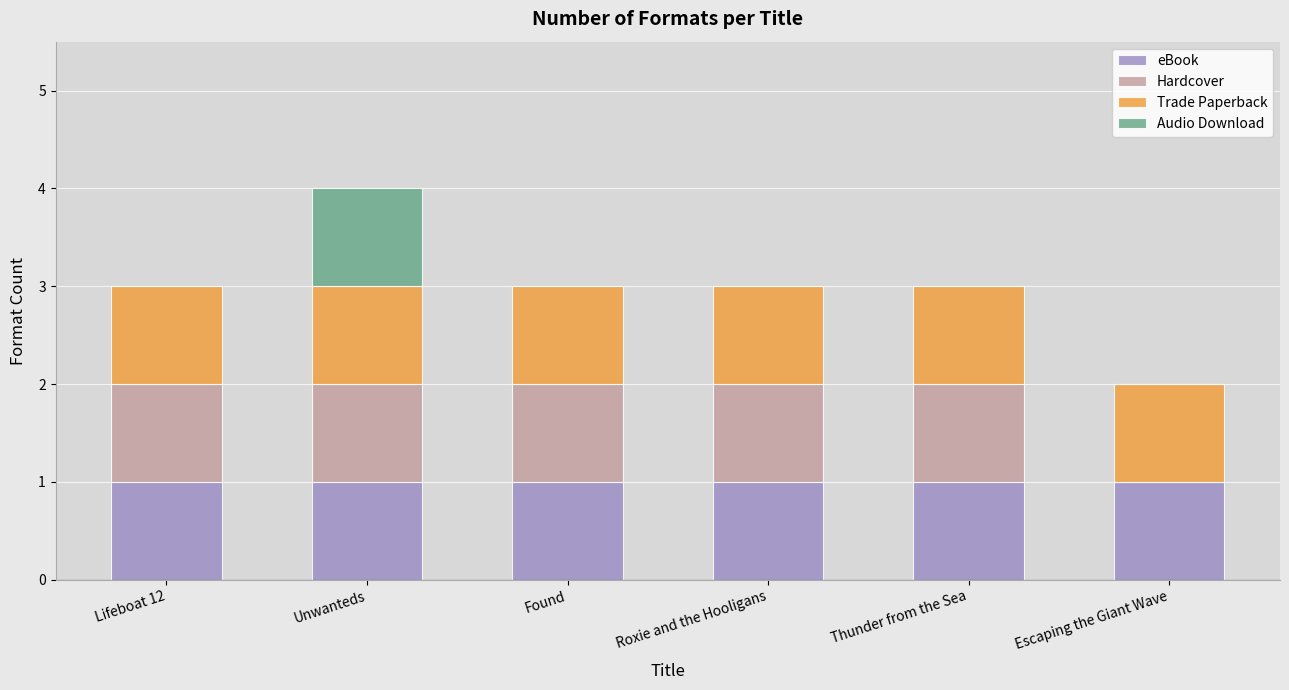

What is the sum of all eBook values?

6